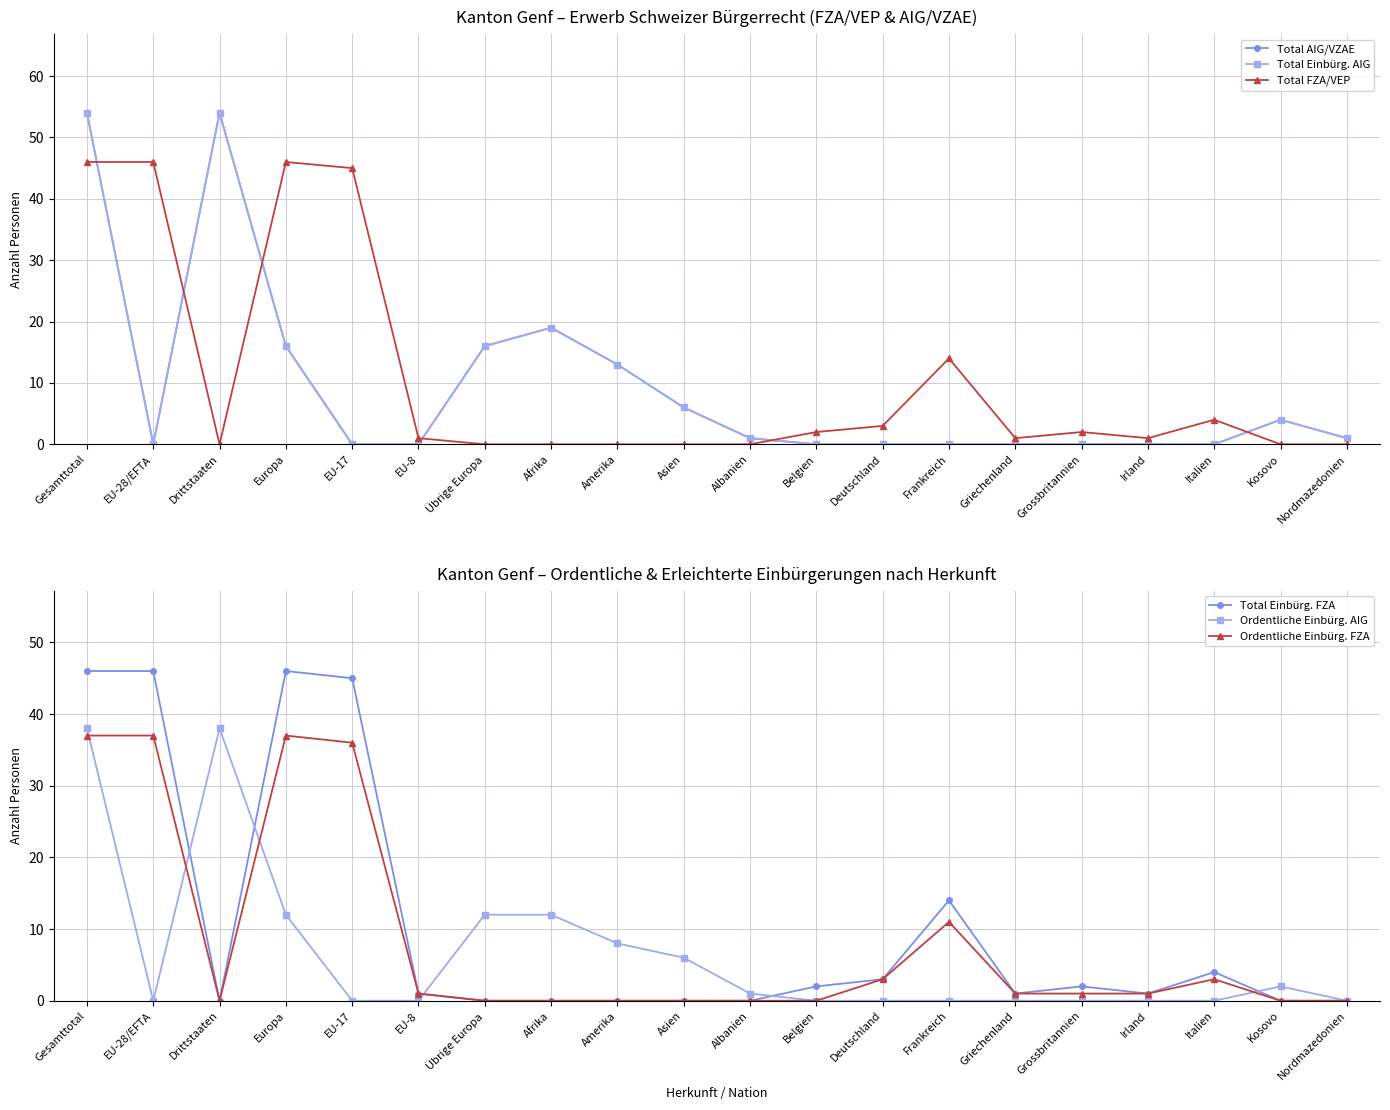

What is the maximum value shown in the chart?

54